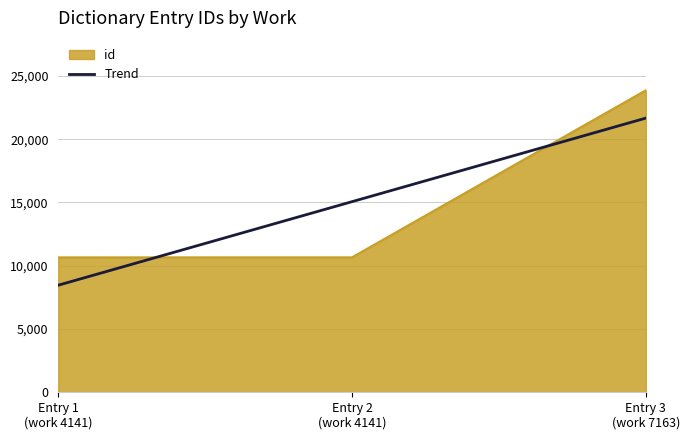

What is the maximum value shown in the chart?

23861